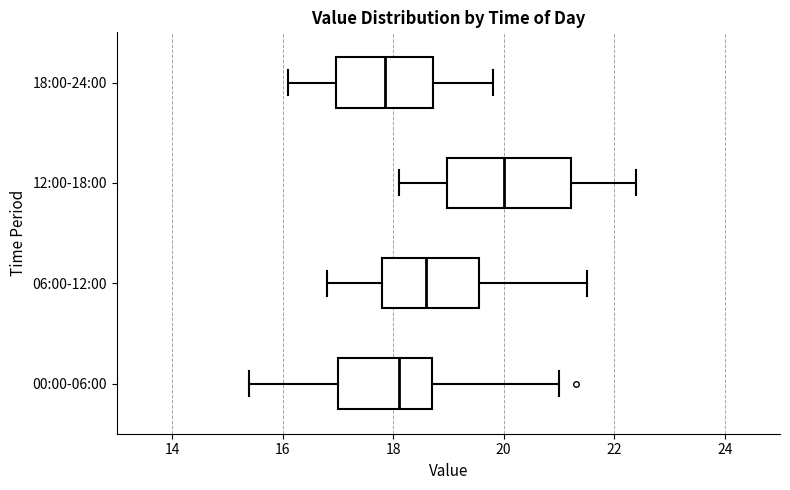

Reading bottom to top, read every box against the x-axis: the position of its median line, the range the box covers, and the ends of its whiskers. The values are not printed on the chart, so give them approximately, as read against the axis.

00:00-06:00: median 18.2, box 17.0 to 18.8, whiskers 15.4 to 21.0
06:00-12:00: median 18.6, box 17.8 to 19.6, whiskers 16.8 to 21.6
12:00-18:00: median 20.0, box 19.0 to 21.2, whiskers 18.2 to 22.4
18:00-24:00: median 17.8, box 17.0 to 18.8, whiskers 16.2 to 19.8